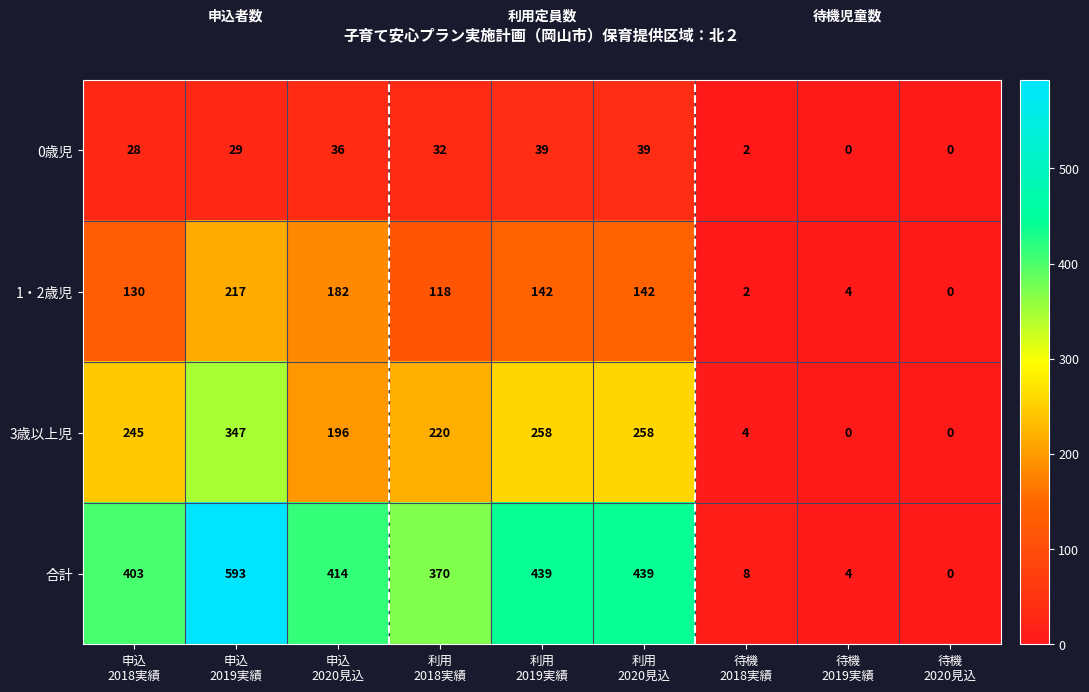

How many values in the 1・2歳児 series are below 130?

4